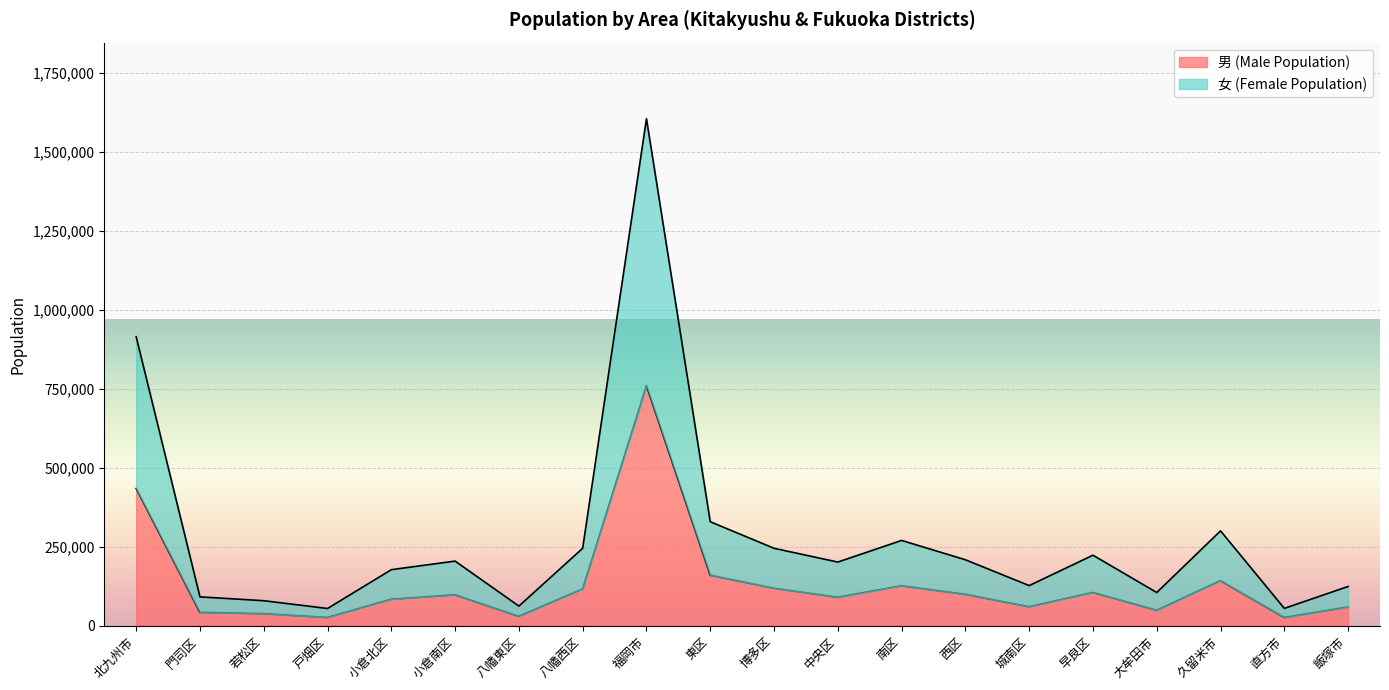

What is the label of the 12th point from the left?

中央区